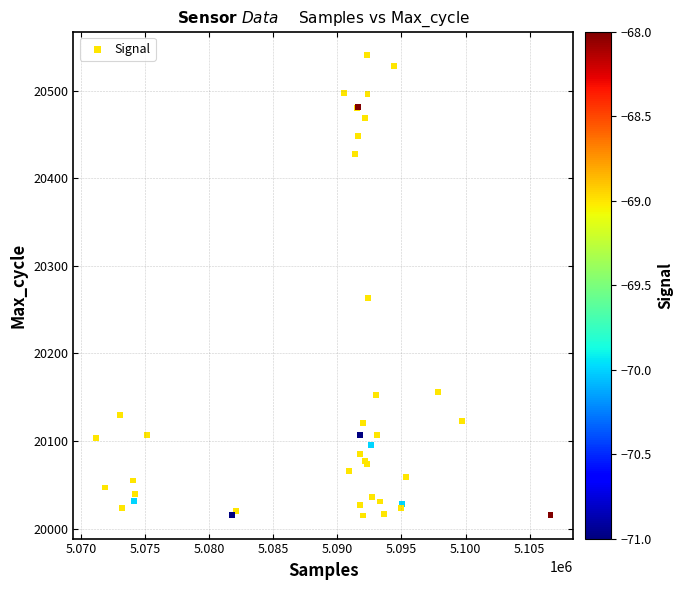

What Y value in the scatter plot is closest to 20278?

20263